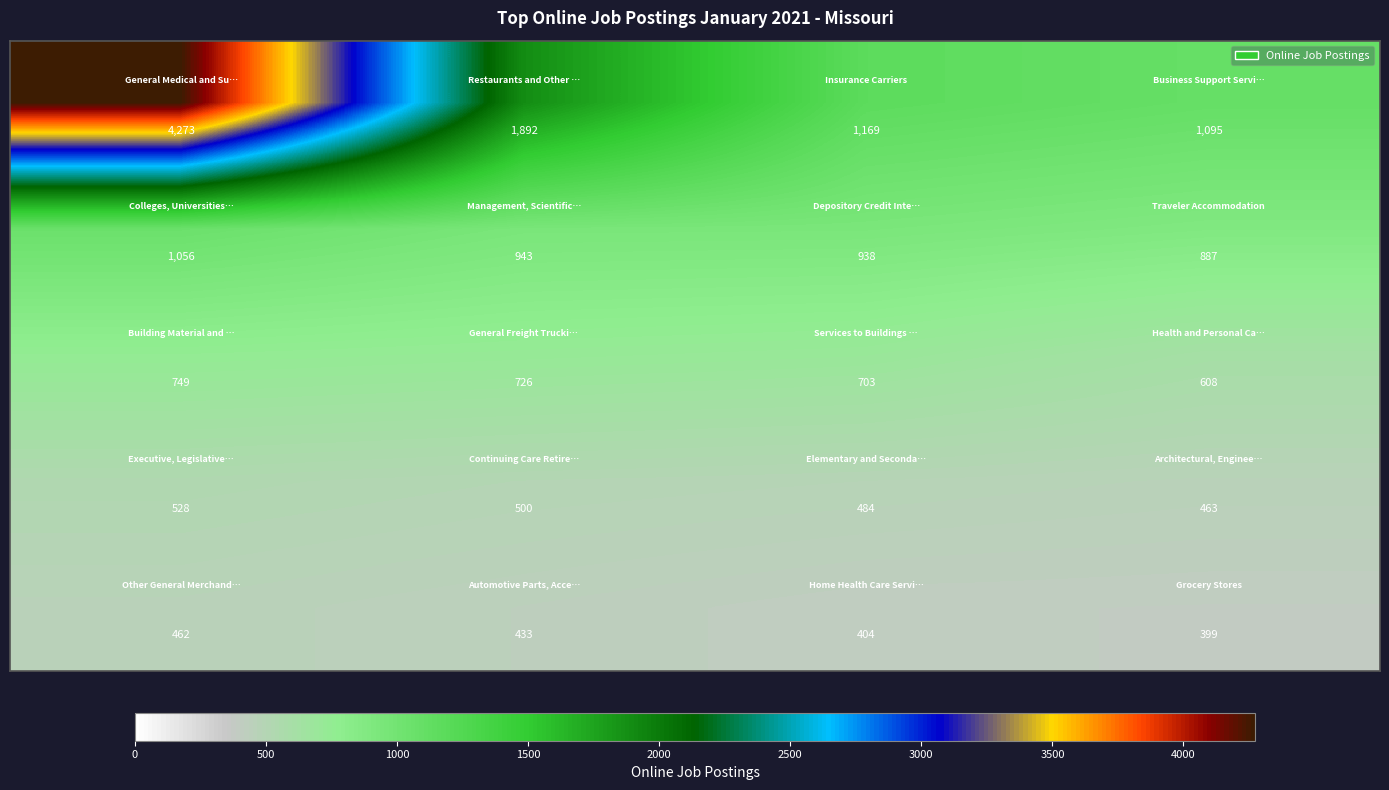

What is the maximum value shown in the chart?

4273